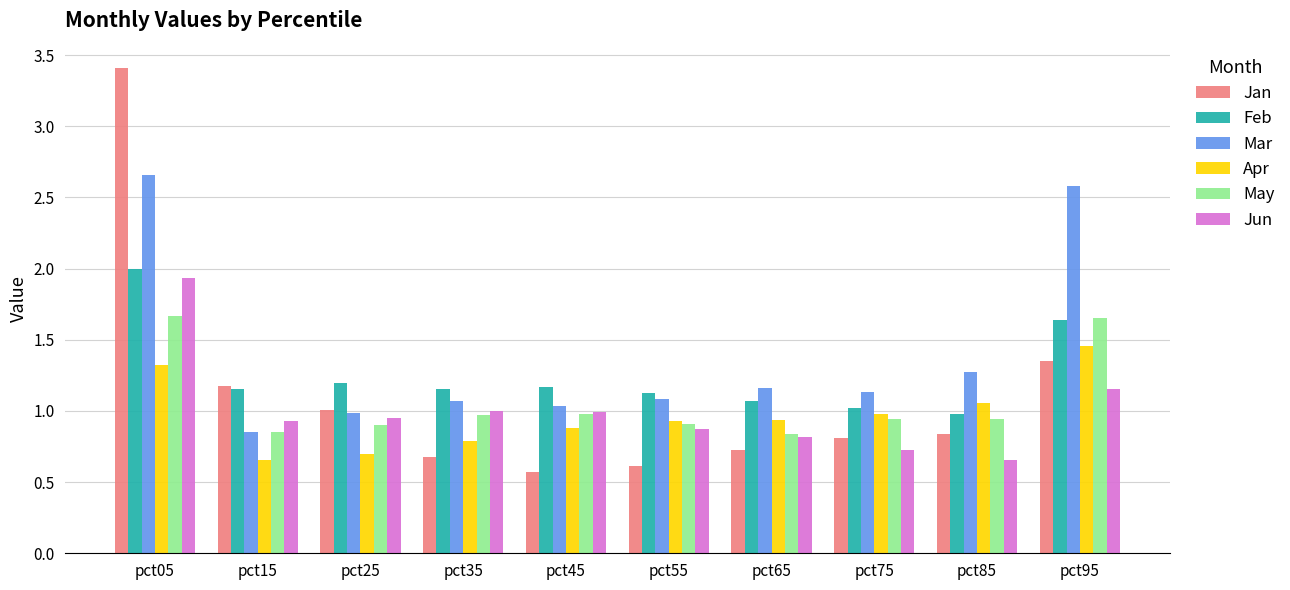

Rank the series by their maximum value, from highest to lowest.

Jan, Mar, Feb, Jun, May, Apr